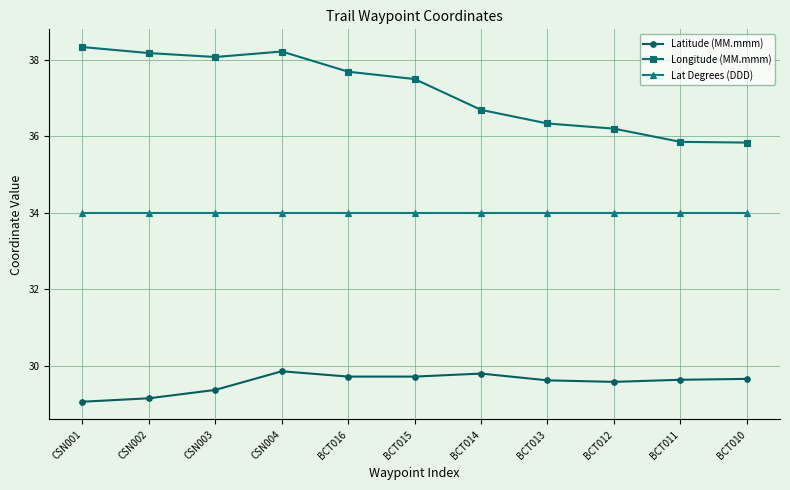

The Latitude (MM.mmm) series shows 29.7 at BCT015. True or false?

True